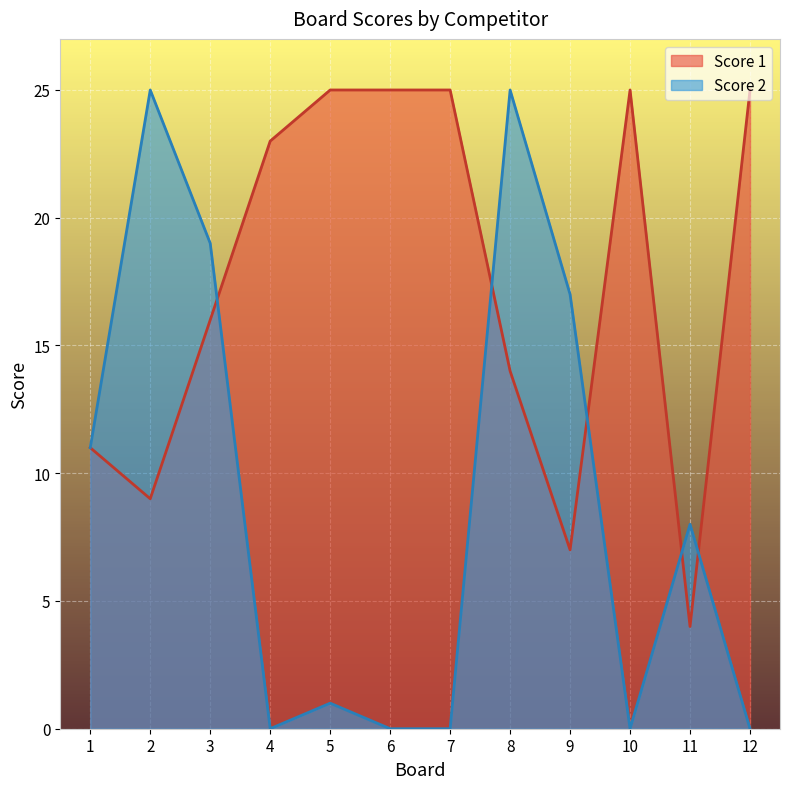

True or false: Score 2 has a value of 17 at 9.

True